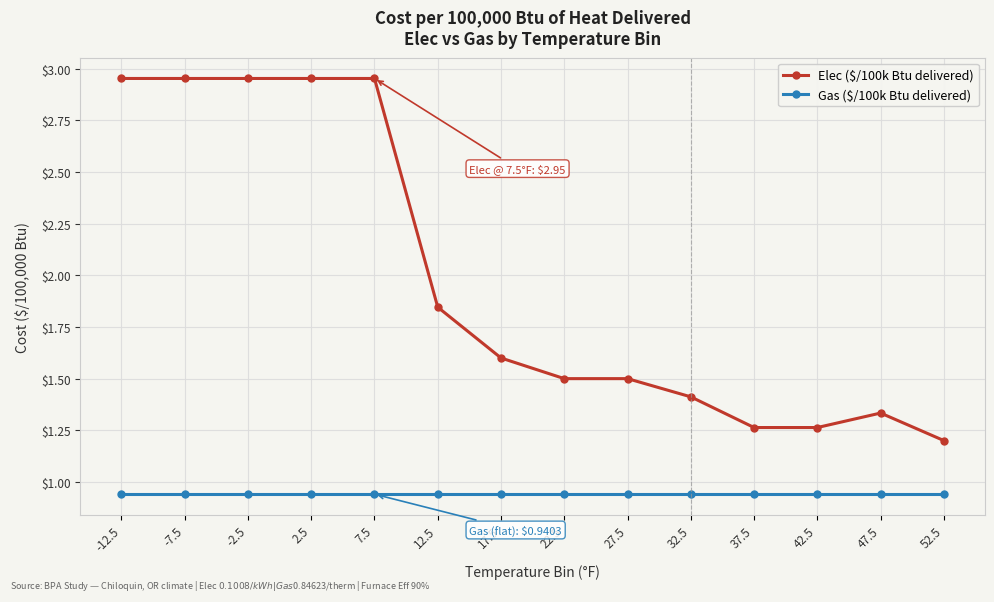

What position from the left is 52.5?

14